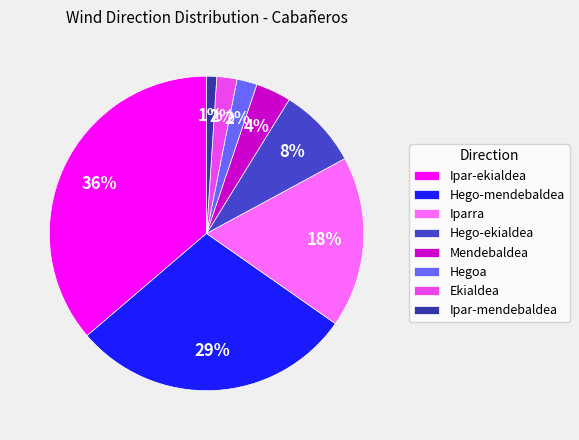

Is Hego-mendebaldea the majority of the pie?

No